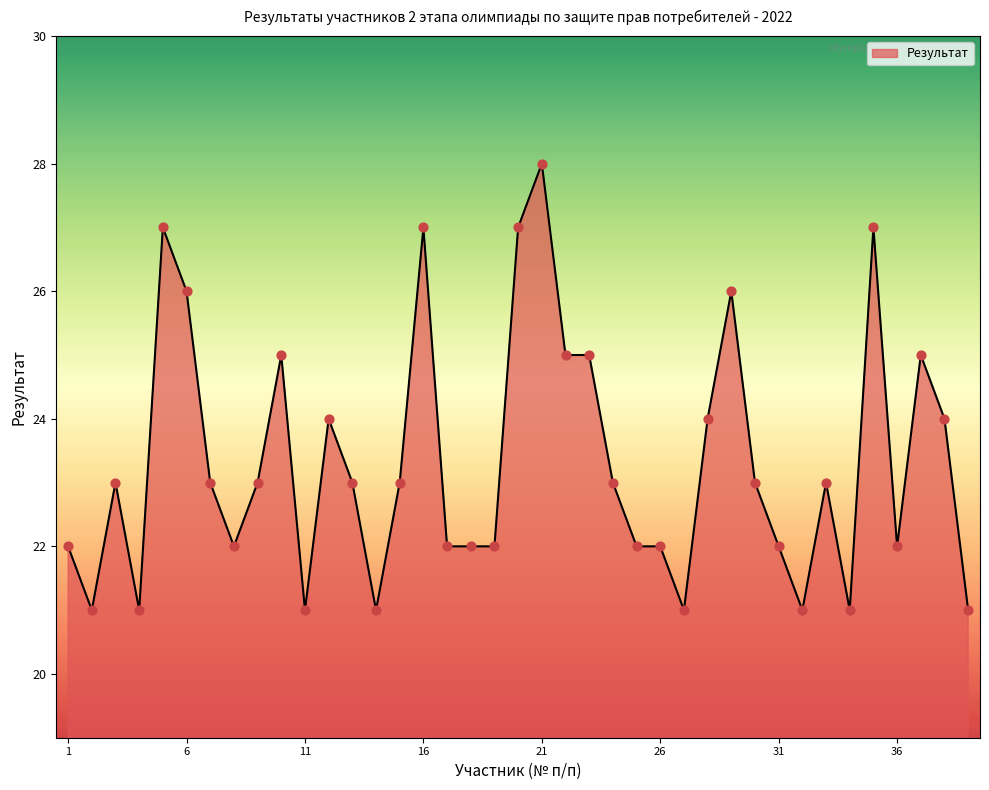

What is the smallest value displayed?

21